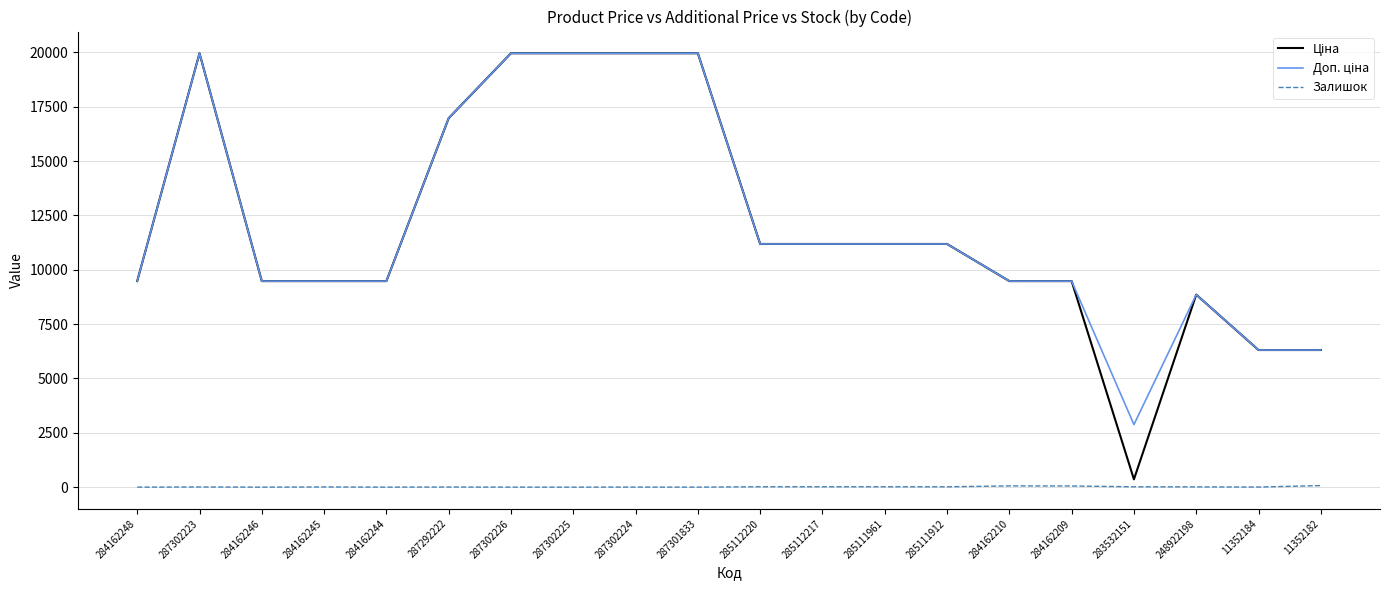

Is it true that Залишок equals 53.0 at 284162209?

True